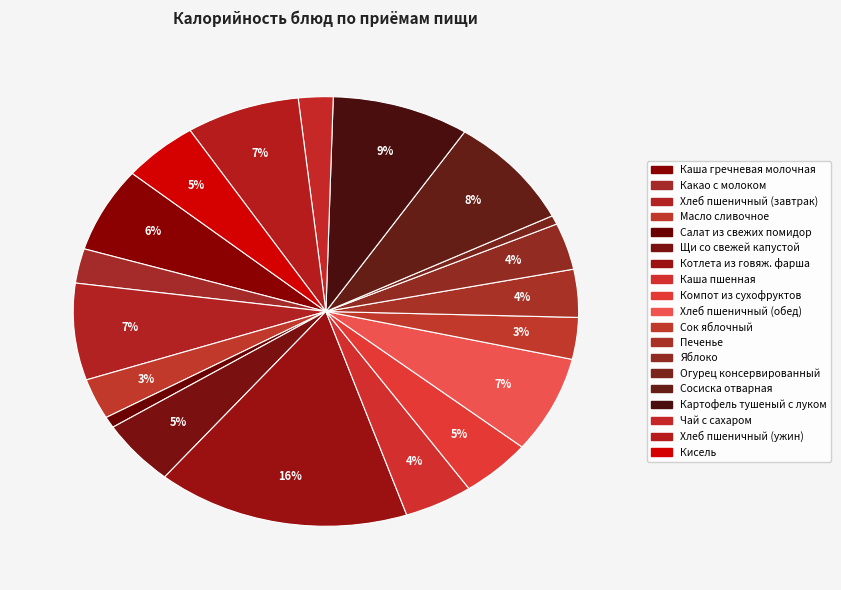

Count the number of slices in the pie.

19